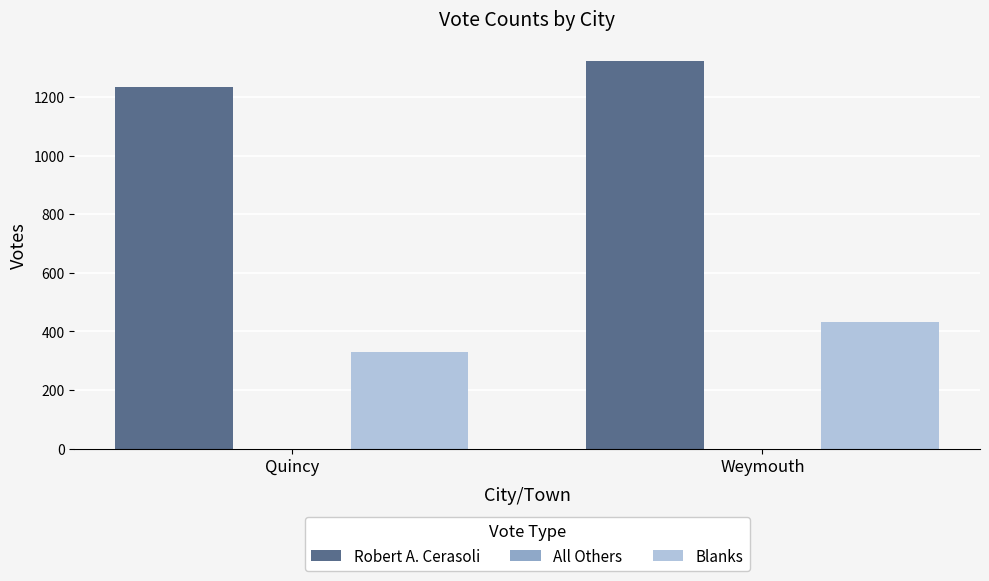

The Blanks series shows 169 at Quincy. True or false?

False